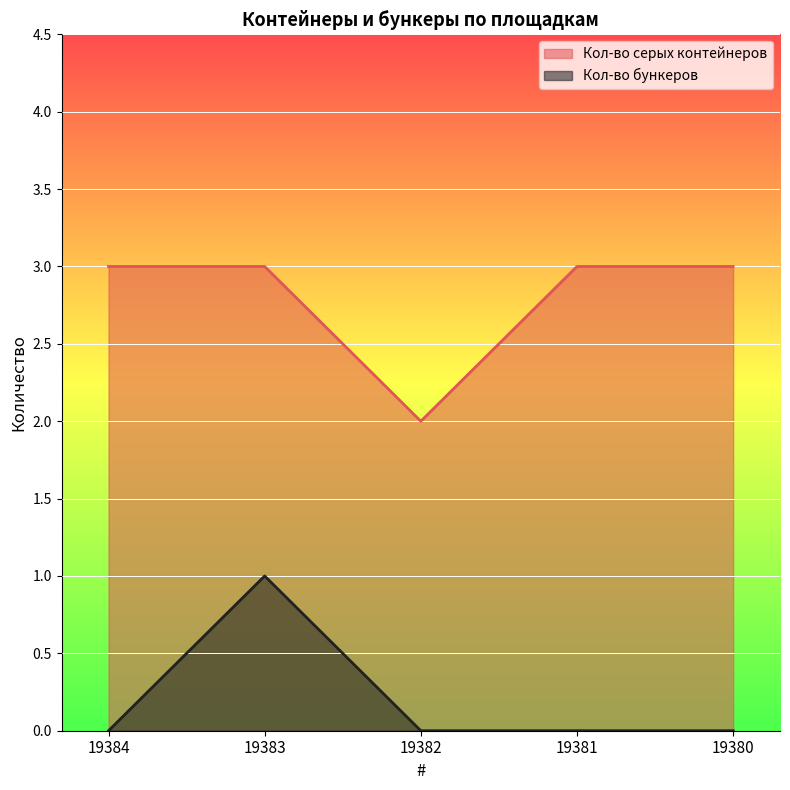

True or false: Кол-во серых контейнеров has a value of 1 at 19380.

False